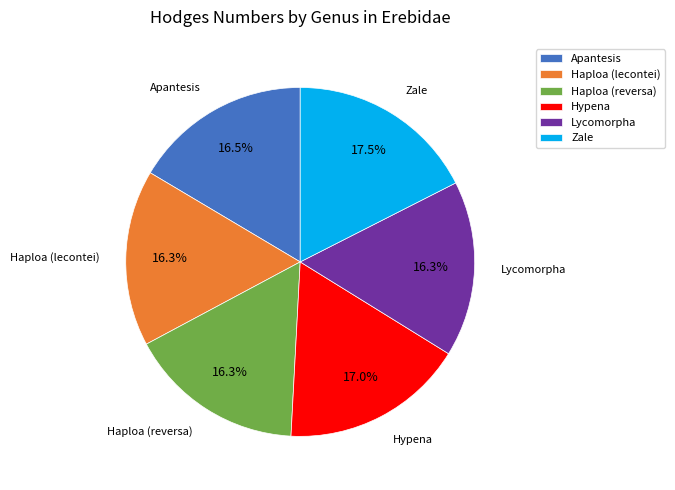

Between Haploa (lecontei) and Hypena, which is larger?

Hypena